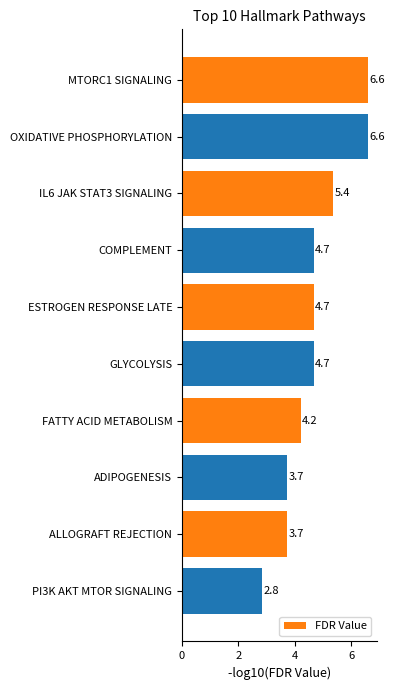

What is the smallest value displayed?

2.8